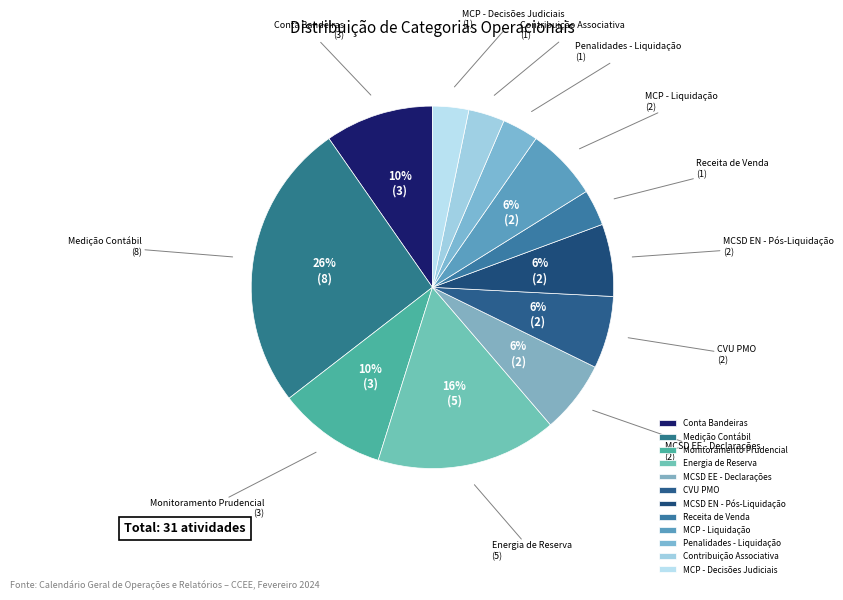

To the nearest percent, what percentage of the pie is MCSD EE - Declarações?

6%